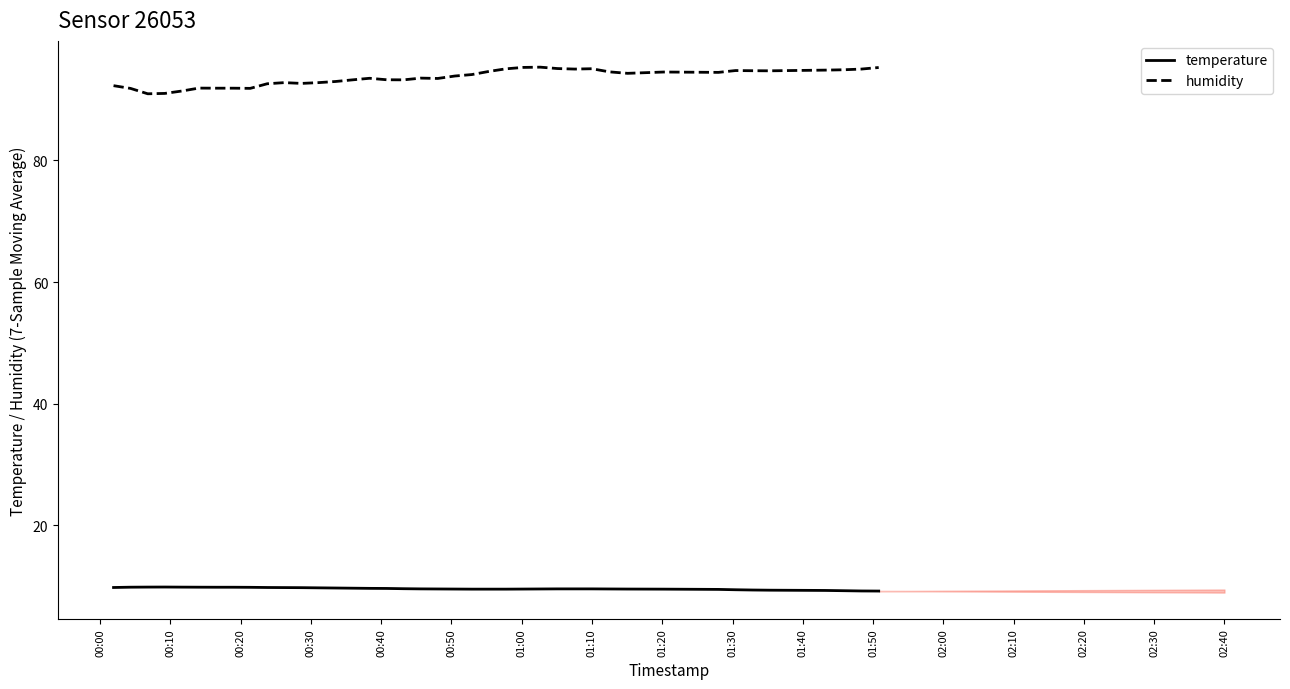

True or false: temperature and humidity intersect in this chart.

False